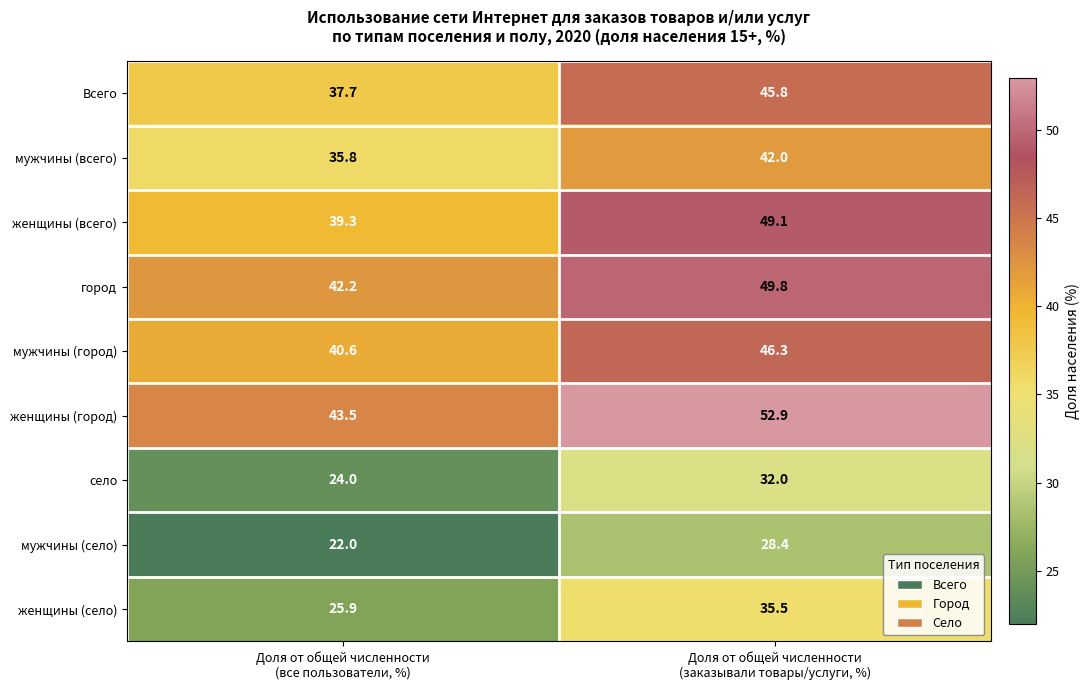

Reading right to left, list all the values displayed in this chart.

Всего: 45.8	37.7
мужчины (всего): 42.0	35.8
женщины (всего): 49.1	39.3
город: 49.8	42.2
мужчины (город): 46.3	40.6
женщины (город): 52.9	43.5
село: 32.0	24.0
мужчины (село): 28.4	22.0
женщины (село): 35.5	25.9